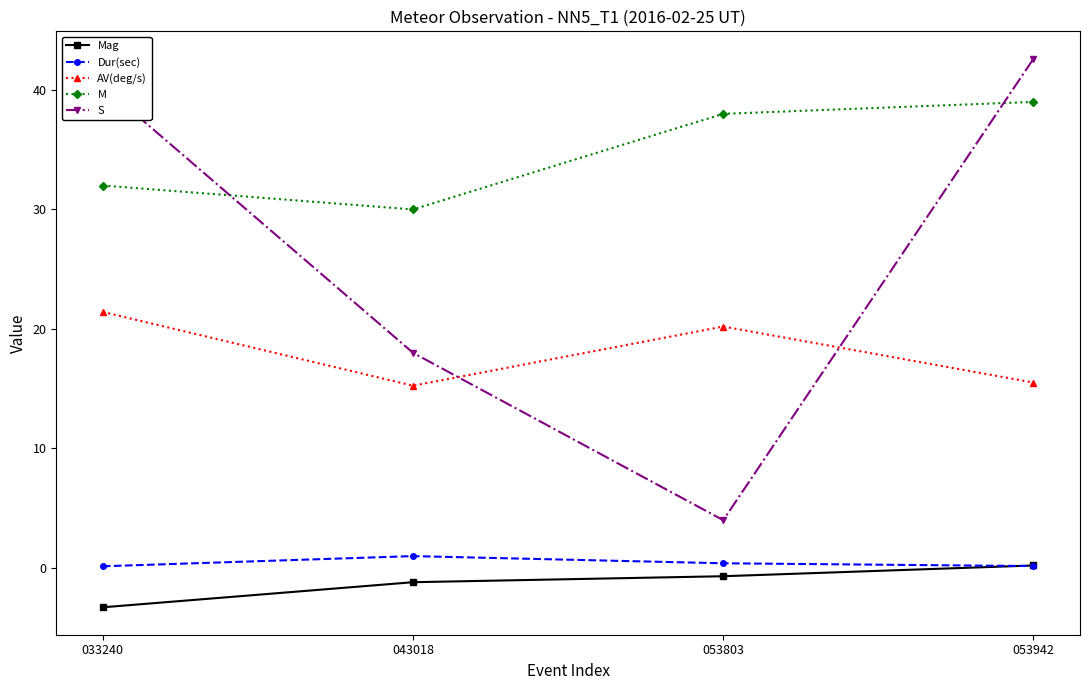

What is the average value of the M series?

34.8